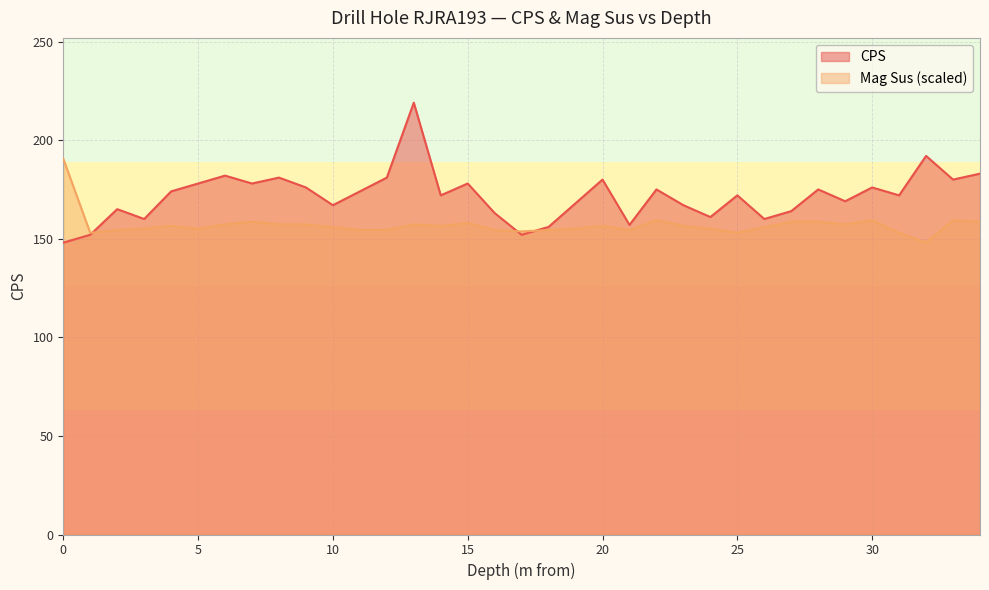

At which category is the sum across all series the highest?

13